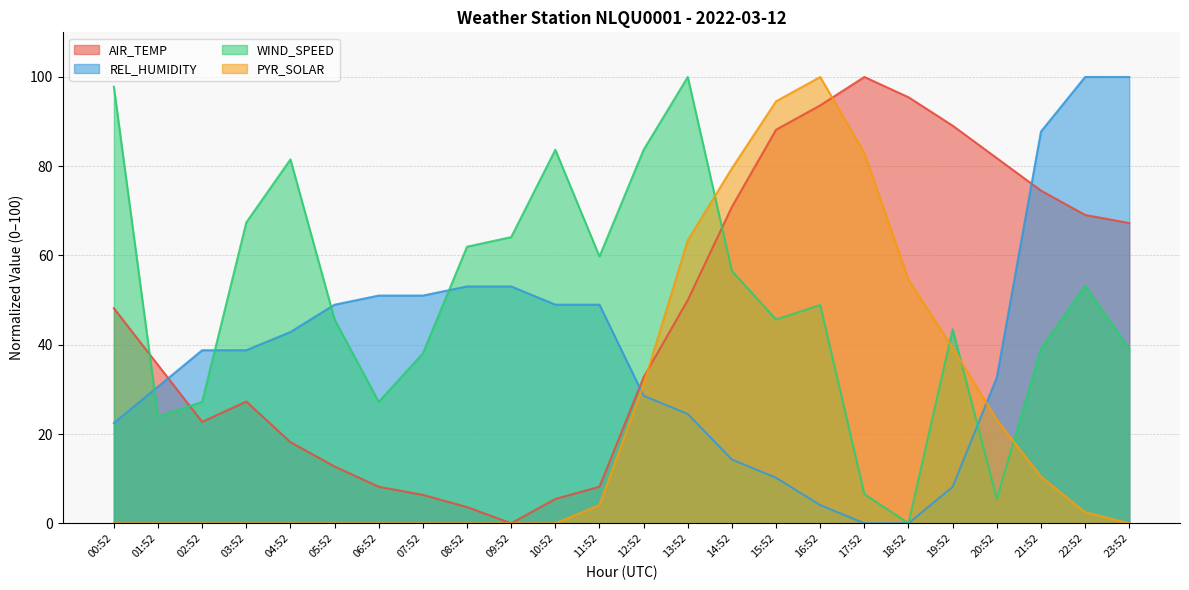

At 20:52, list the series in order from largest to smallest.

AIR_TEMP, REL_HUMIDITY, PYR_SOLAR, WIND_SPEED